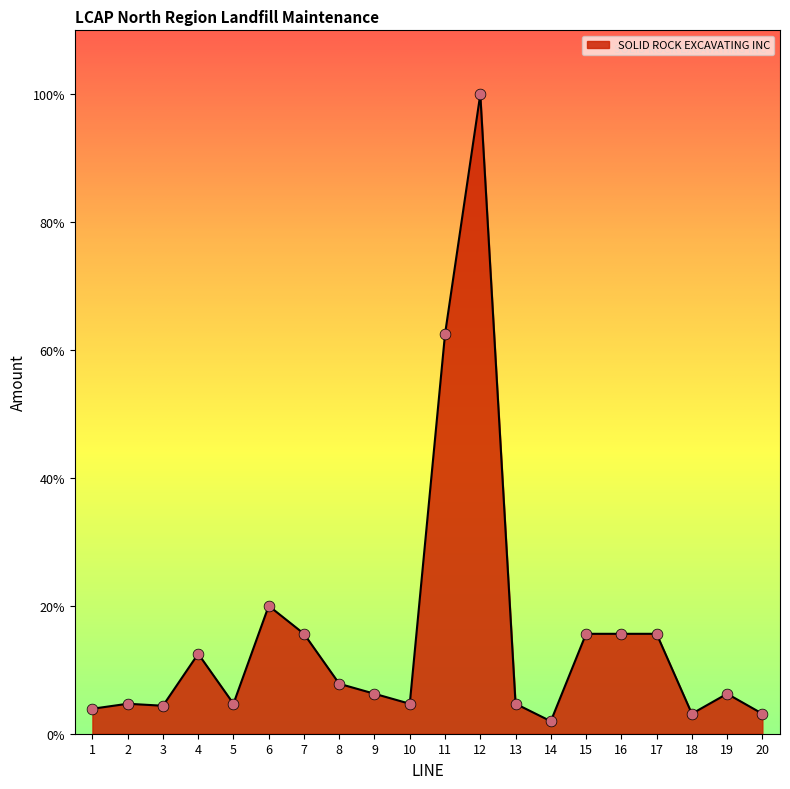

Approximately how many times larger is the value at 20 compared to 2?

0.7